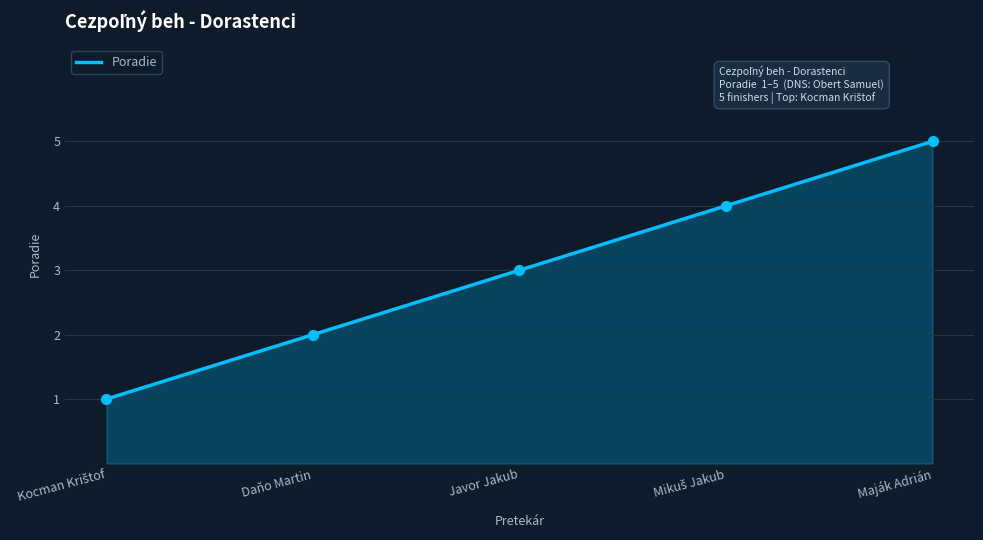

Between Javor Jakub and Daňo Martin, which is larger?

Javor Jakub